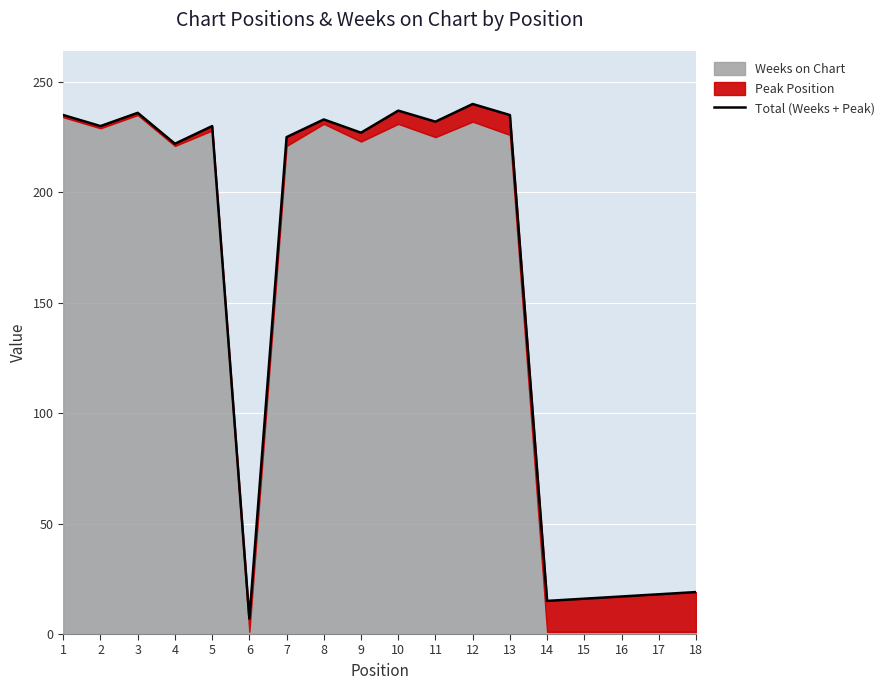

Is it true that the value at 1 is 235?

True